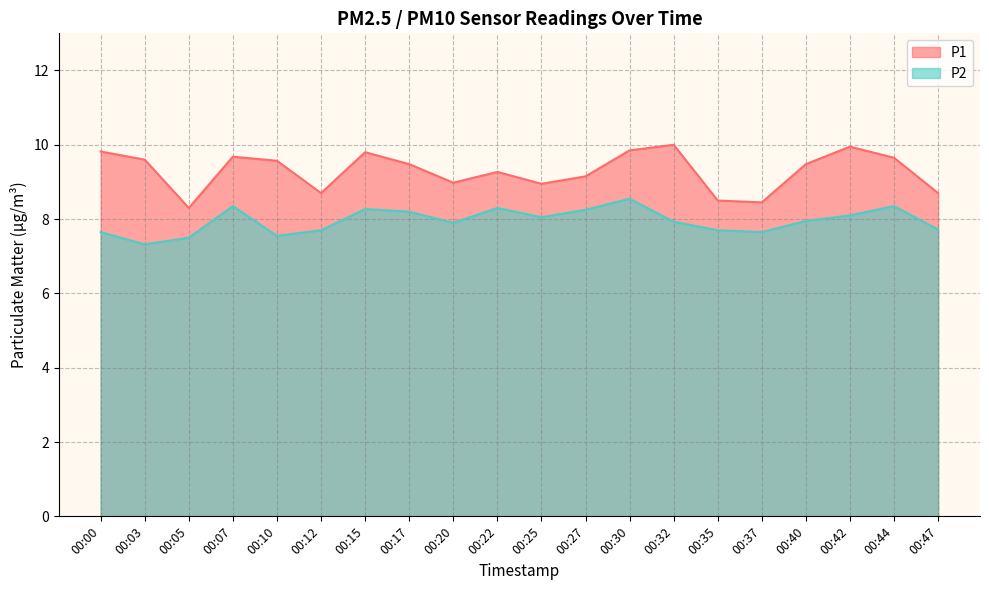

Reading left to right, extract all data points from this chart.

P1: 9.8	9.6	8.3	9.7	9.6	8.7	9.8	9.5	9.0	9.3	8.9	9.2	9.8	10.0	8.5	8.4	9.5	9.9	9.7	8.7
P2: 7.7	7.3	7.5	8.3	7.5	7.7	8.3	8.2	7.9	8.3	8.1	8.2	8.6	7.9	7.7	7.7	8.0	8.1	8.3	7.7